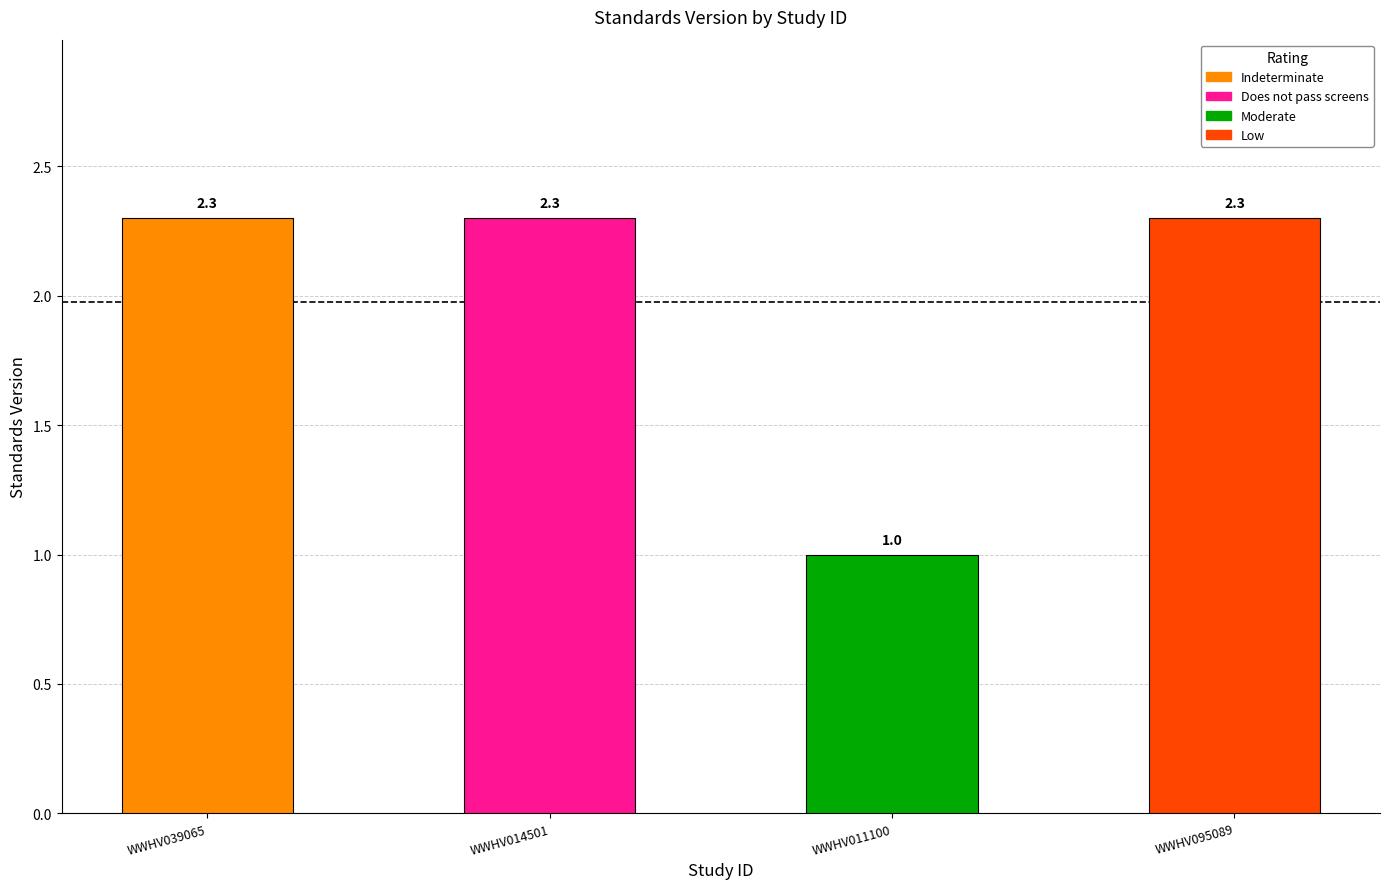

What is the minimum value shown in the chart?

1.0